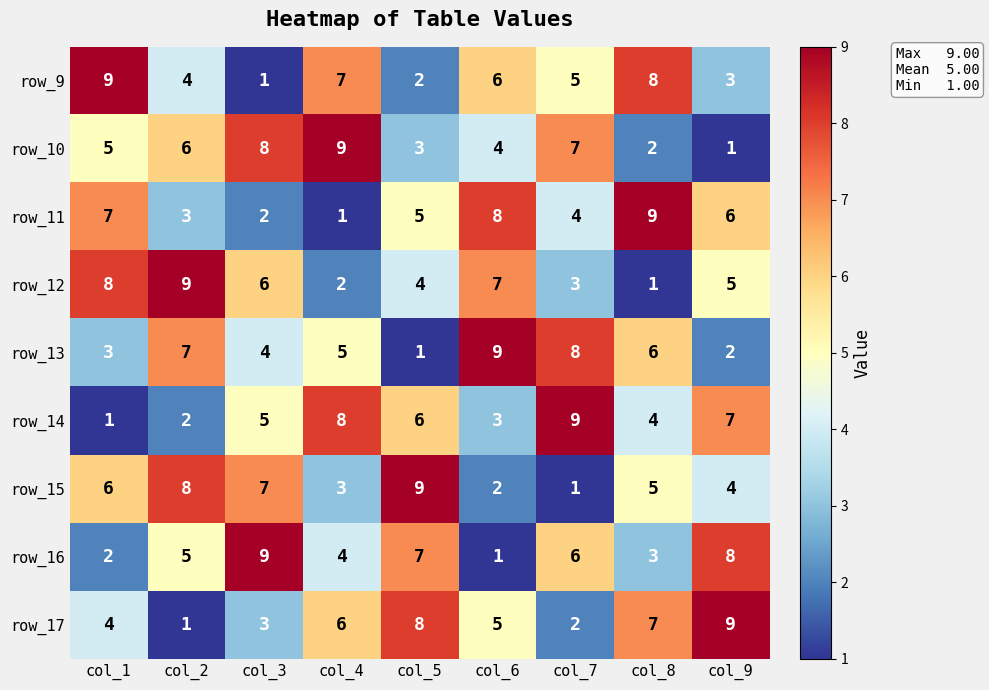

At how many categories does at least one series exceed 8?

9